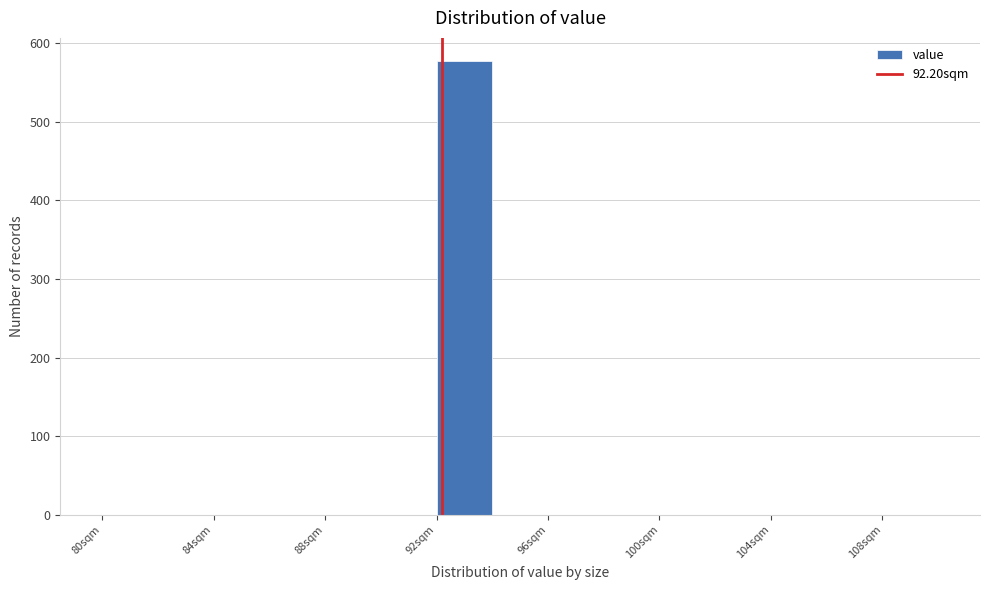

Over which range of the x-axis is the bar tallest?

92 to 94